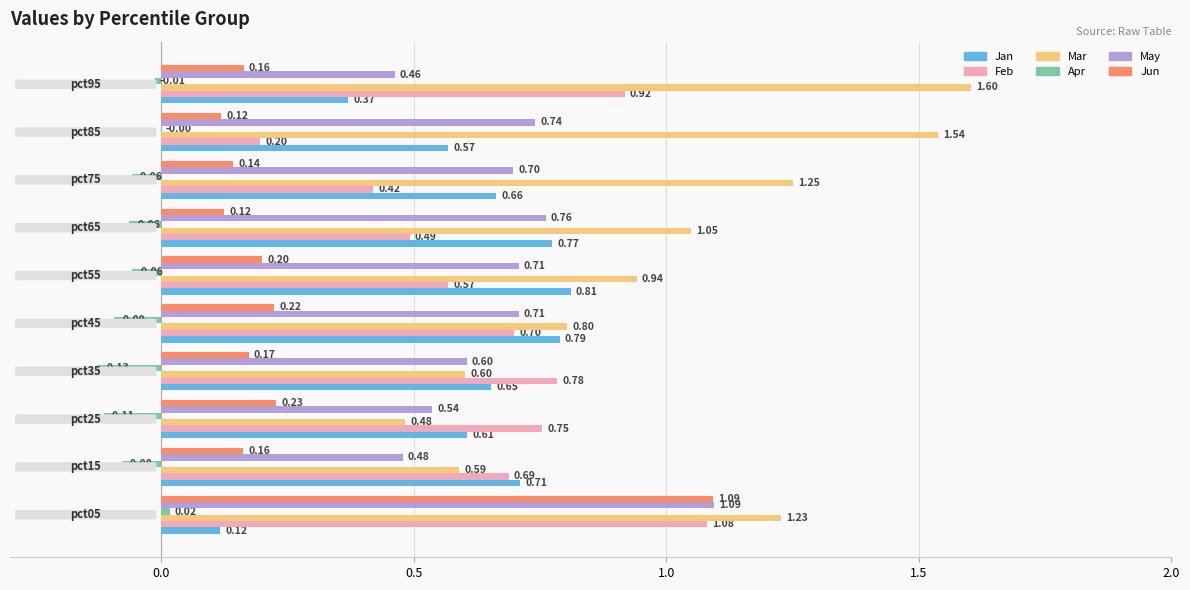

Which series has the largest total across all categories?

Mar